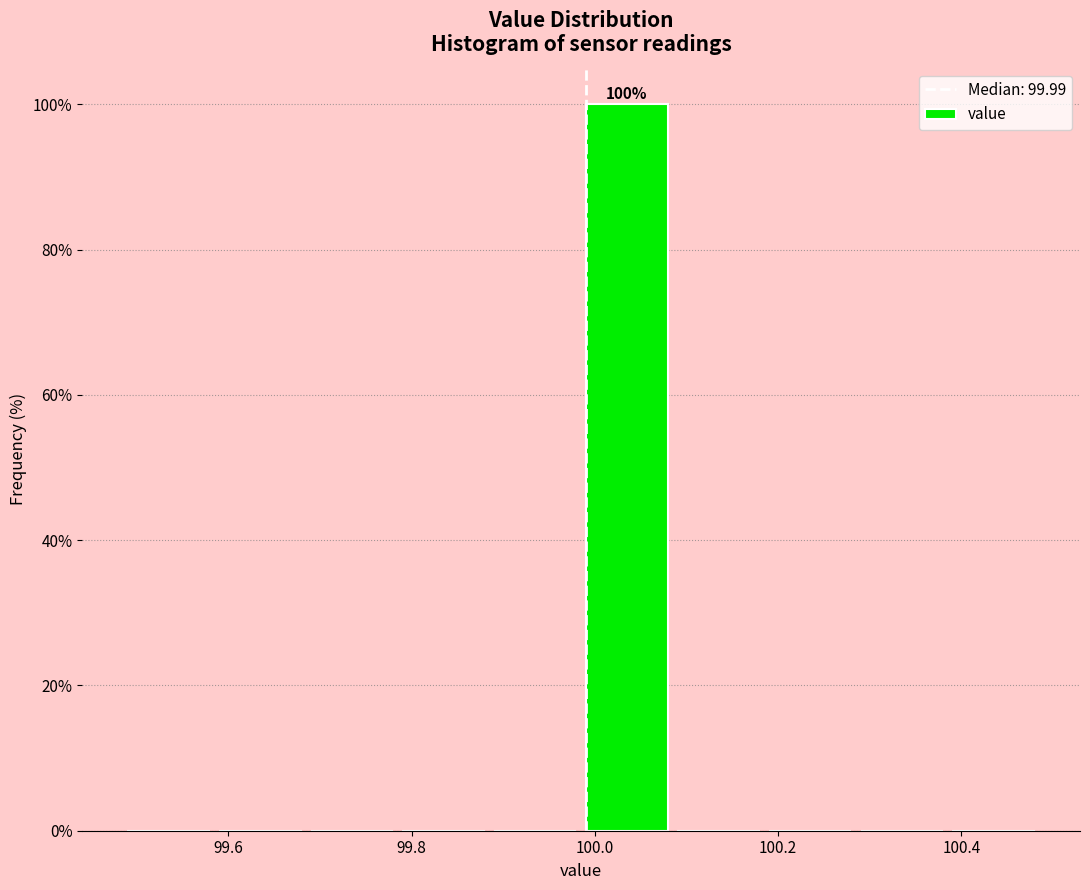

Over which range of the x-axis is the bar tallest?

99.99 to 100.09